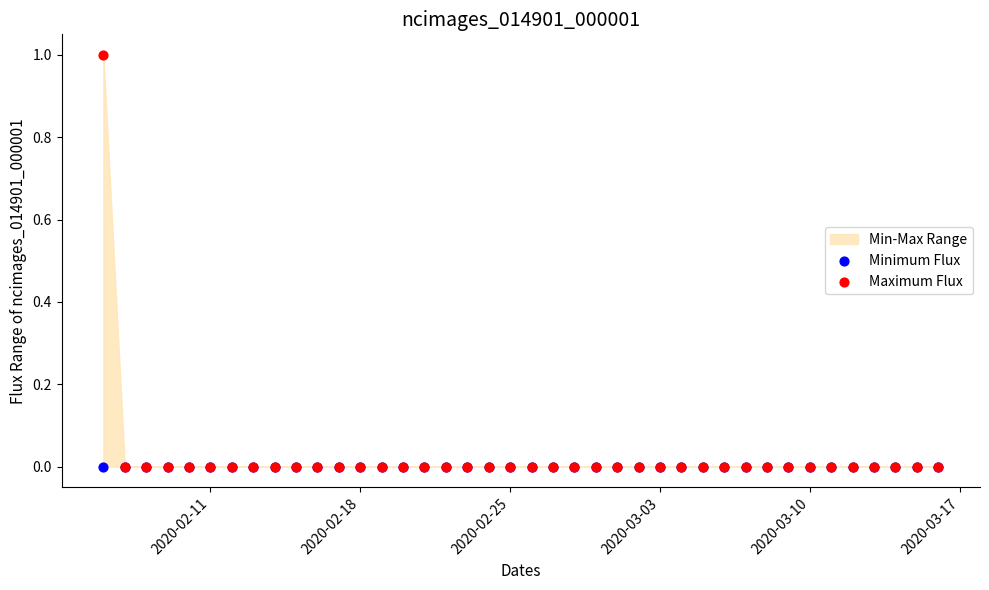

Which series contains the lowest Y value?

Minimum Flux